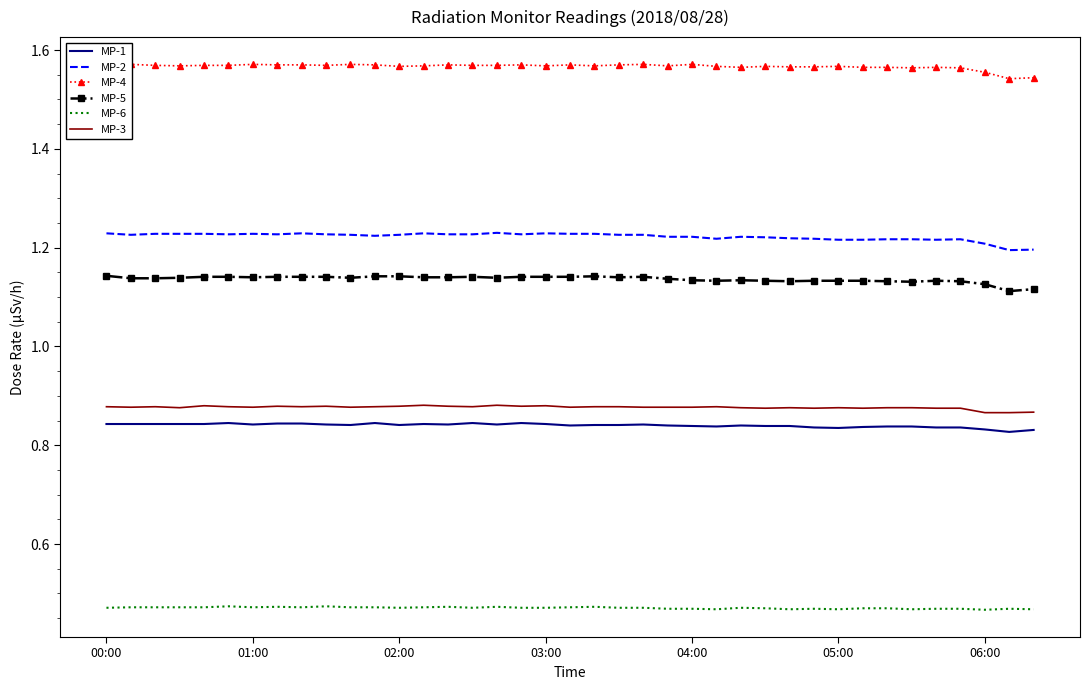

How many lines are shown in the chart?

6